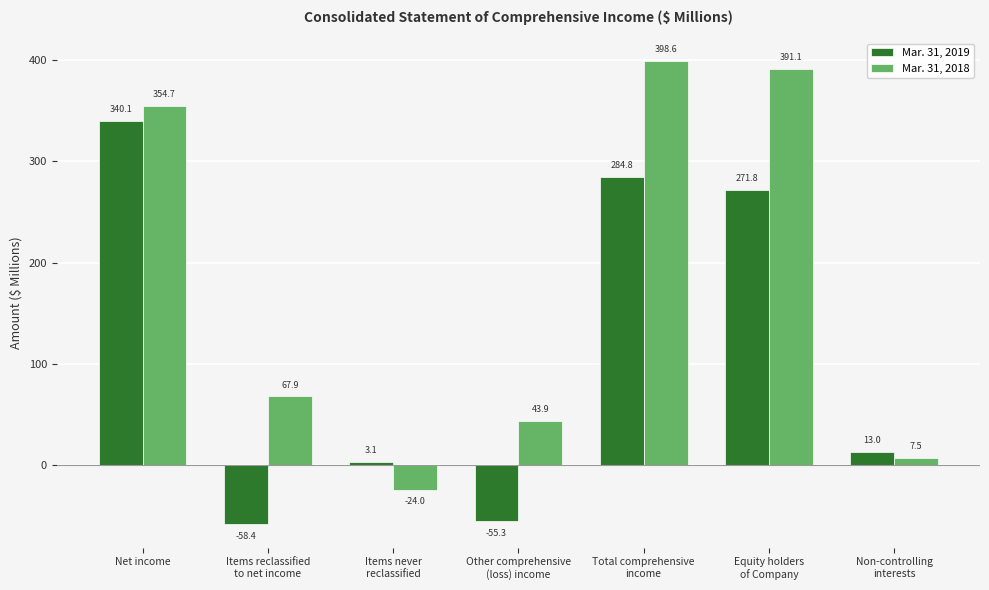

At Net income, list the series in order from largest to smallest.

Mar. 31, 2018, Mar. 31, 2019